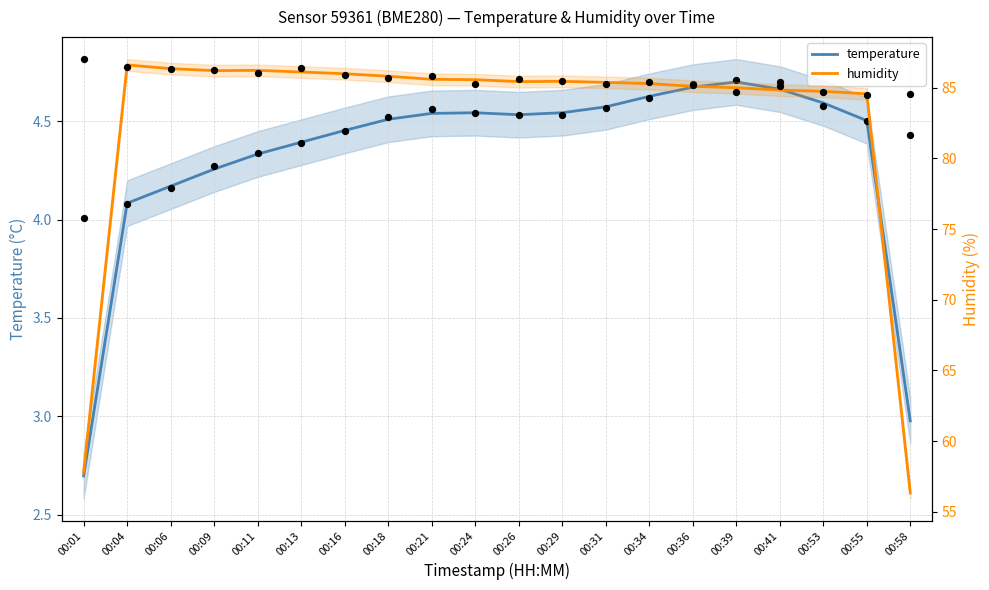

At how many categories does at least one series exceed 56?

20